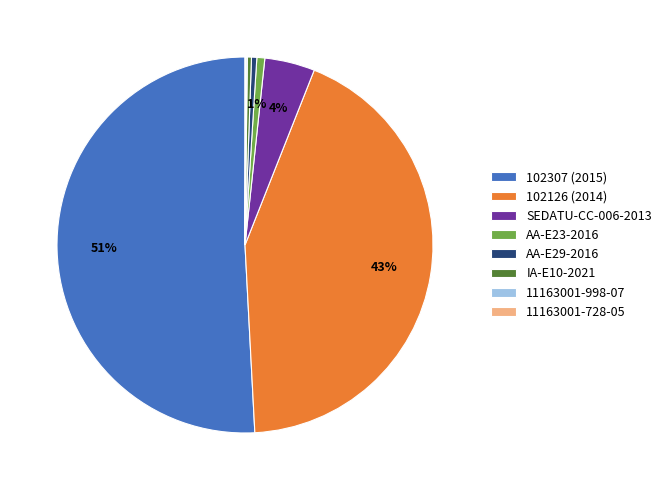

True or false: 102307 (2015) accounts for 51% of the total.

True